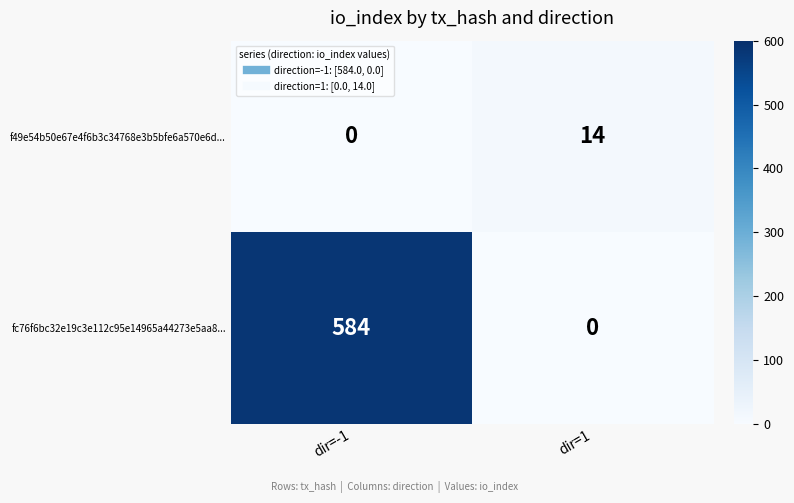

Rank the series at dir=1 from highest to lowest value.

f49e54b50e67e4f6b3c34768e3b5bfe6a570e6d..., fc76f6bc32e19c3e112c95e14965a44273e5aa8...